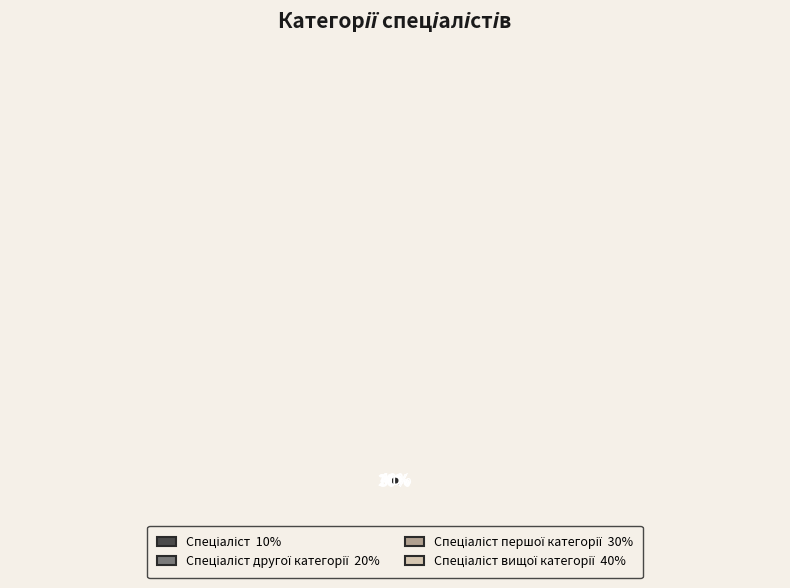

How much of the chart is everything except Спеціаліст другої категорії?

80.0%